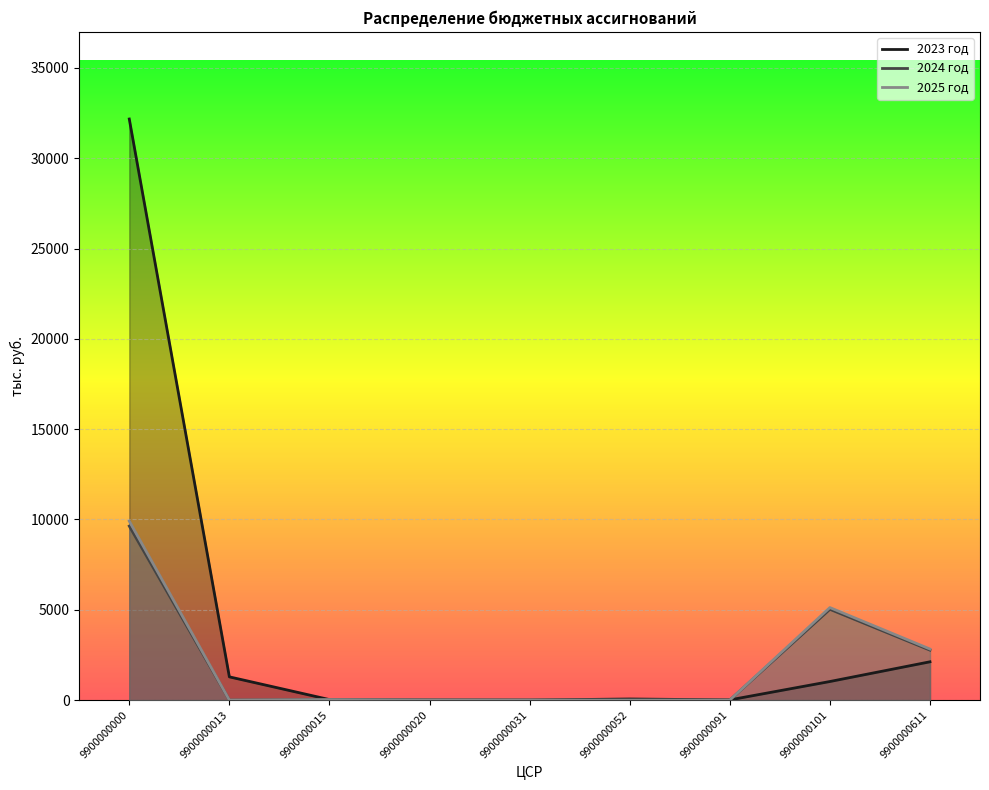

What is the sum of all 2025 год values?

17891.2